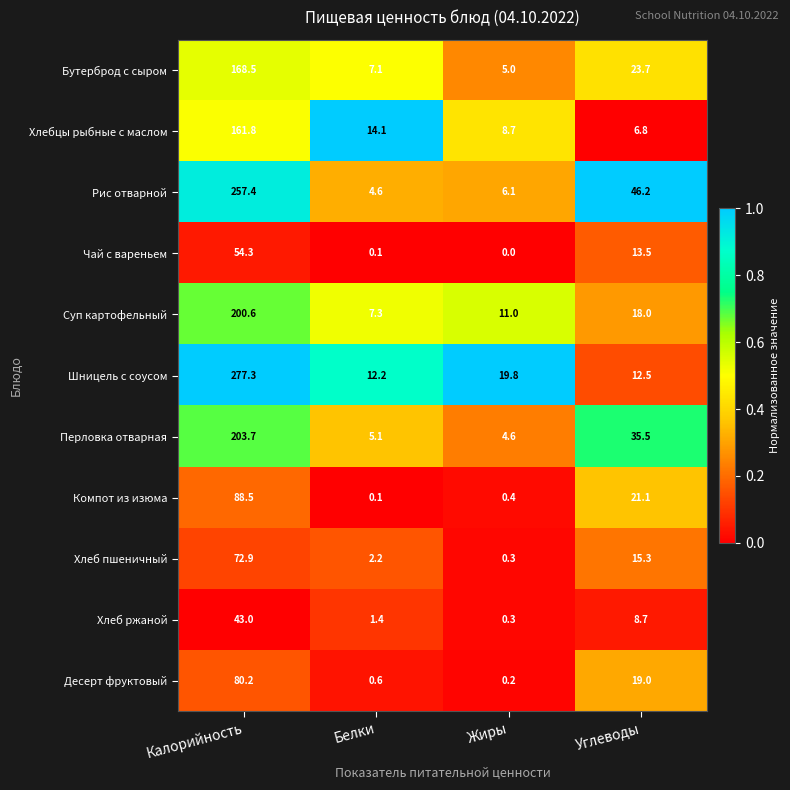

Where does the Рис отварной series first go above 46?

Калорийность